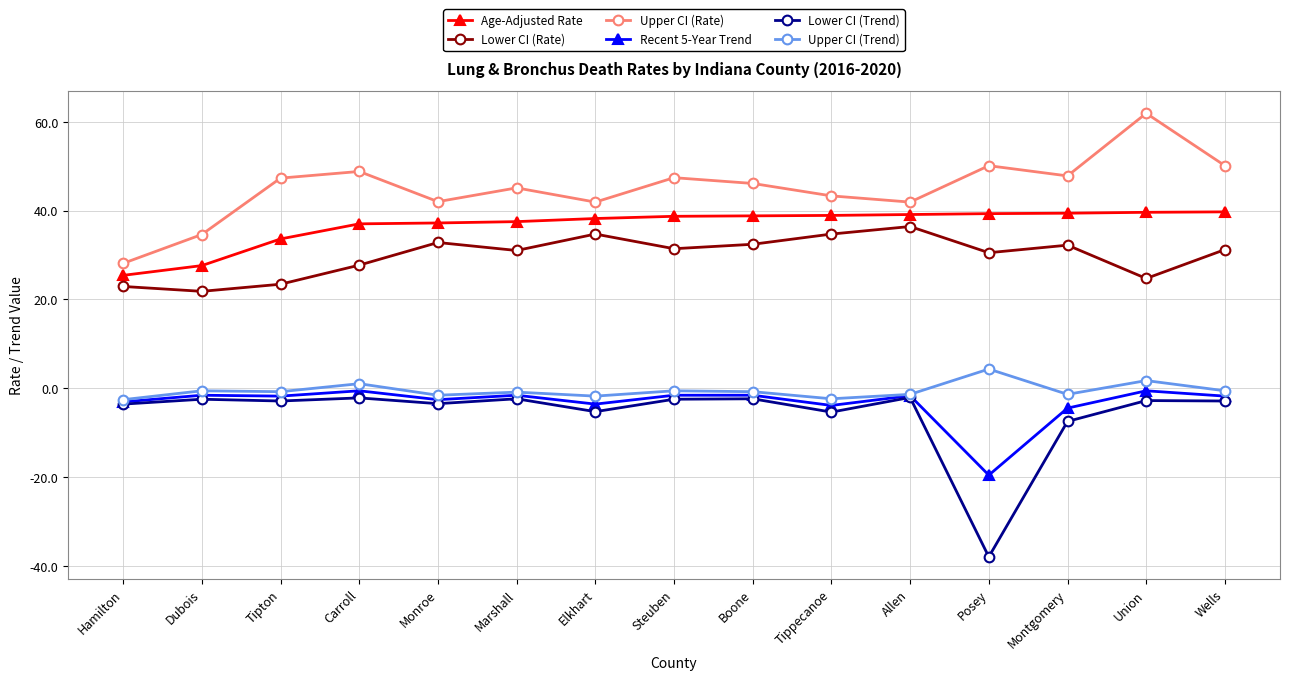

How many lines are shown in the chart?

6